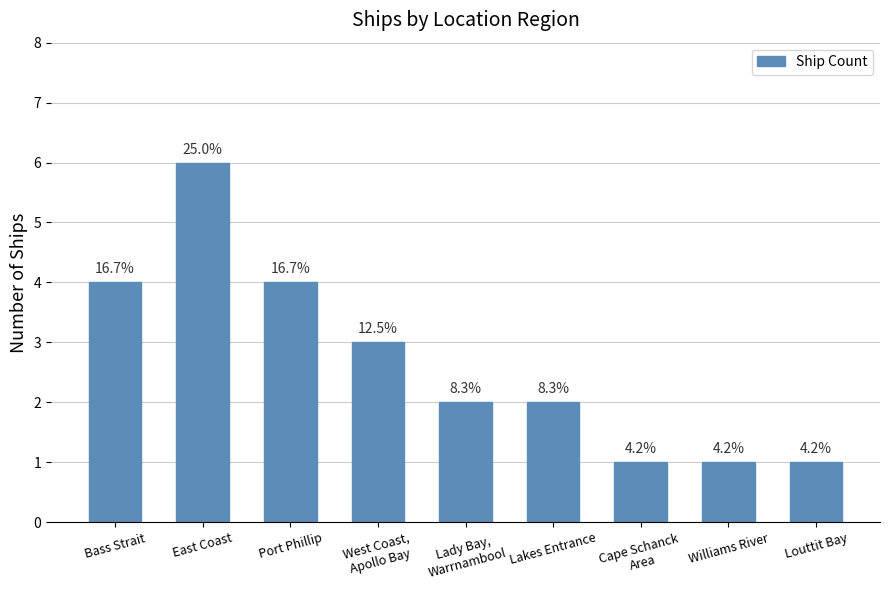

How many data points are above 2?

4